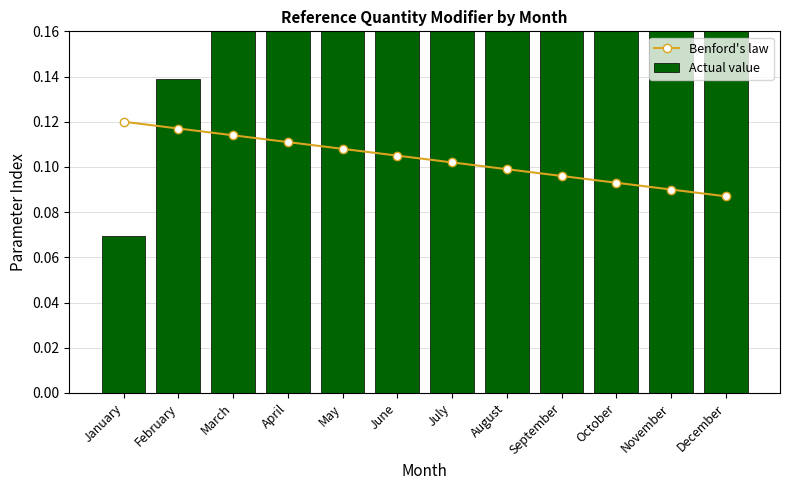

What is the difference between the second highest and second lowest values in the Actual value series?

0.6